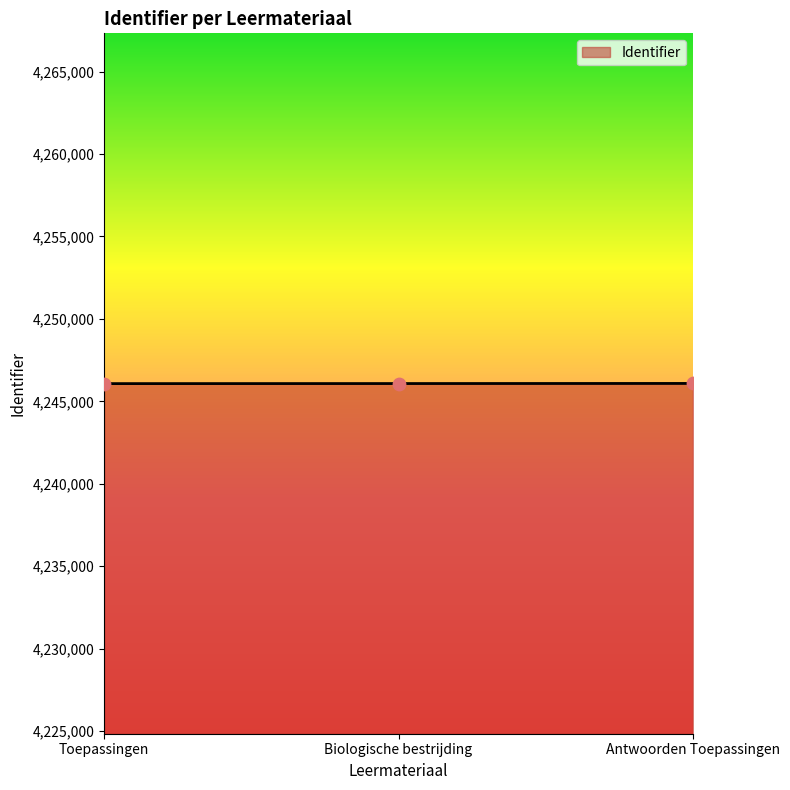

Approximately how many times larger is the value at Biologische bestrijding compared to Toepassingen?

1.0